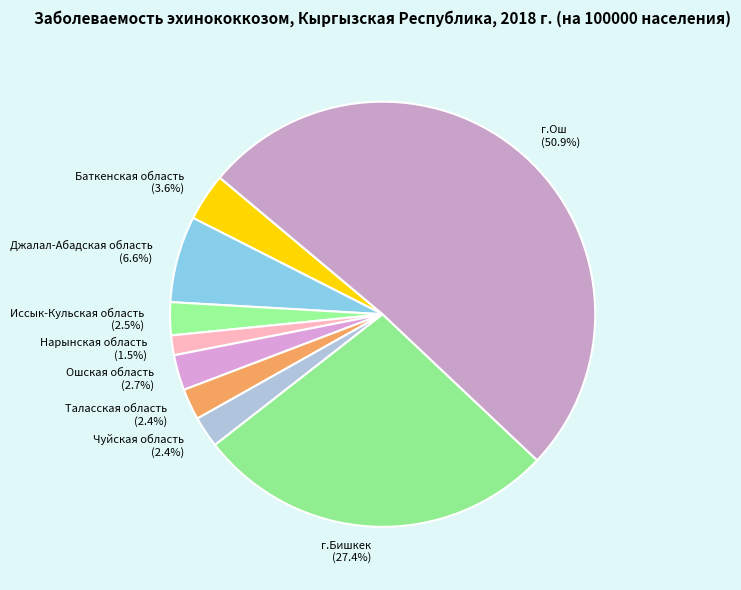

Approximately how many times larger is the value at Иссык-Кульская область compared to Баткенская область?

0.7